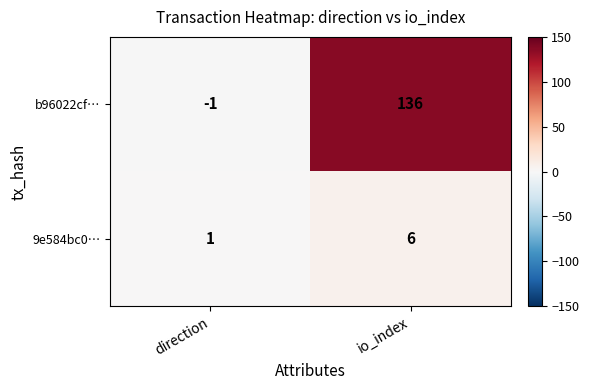

Reading left to right, list all the values displayed in this chart.

b96022cf…: -1	136
9e584bc0…: 1	6